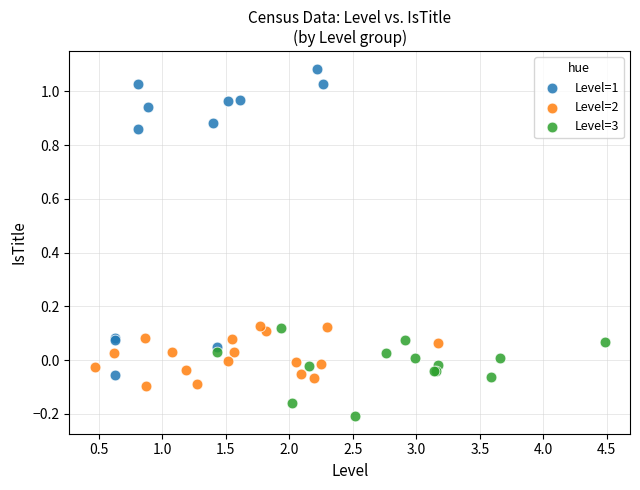

Which series reaches the minimum Y coordinate?

Level=3